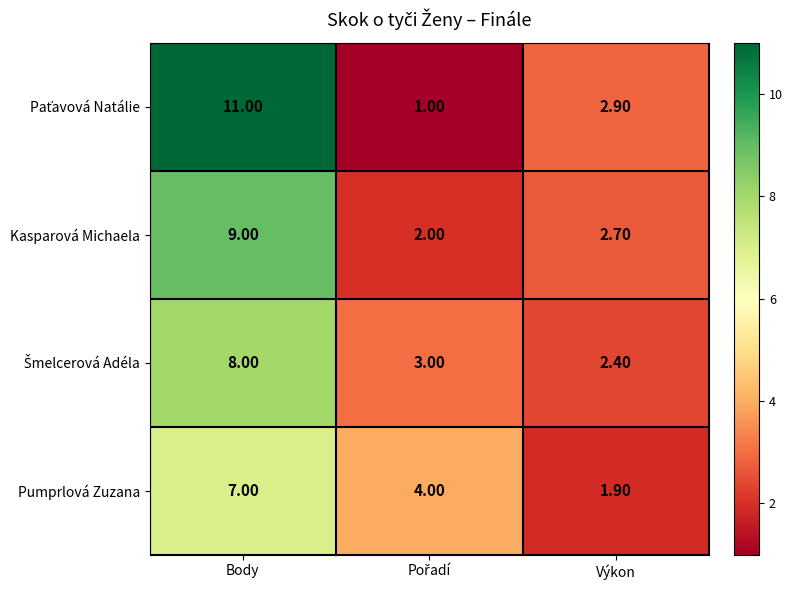

At which category is the sum across all series the highest?

Body